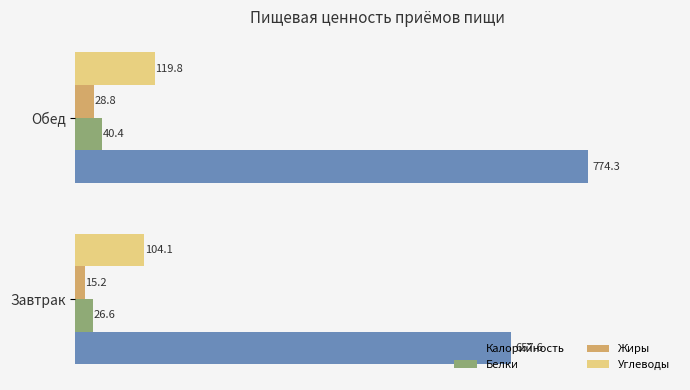

What is the average value of the Белки series?

33.5